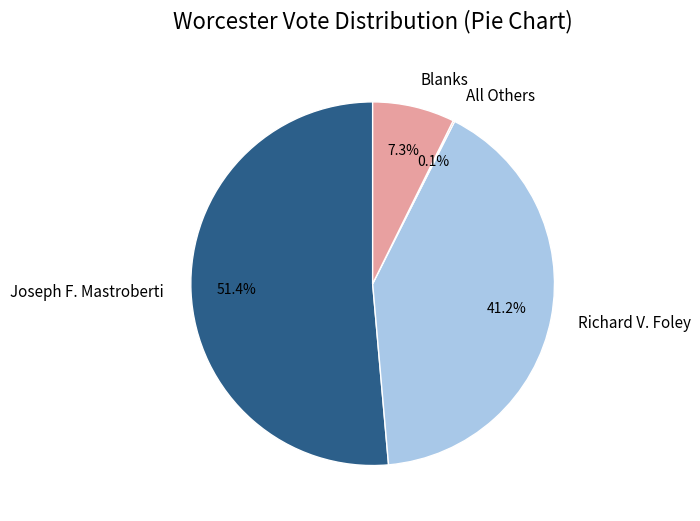

Is the sum of Joseph F. Mastroberti and Richard V. Foley greater than half?

Yes